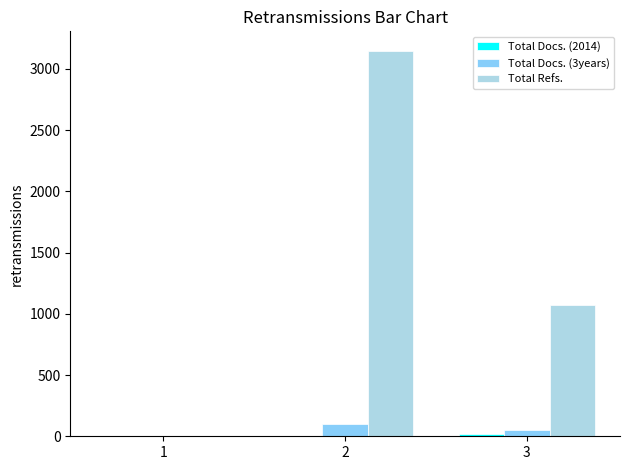

Count the number of categories in the chart.

3